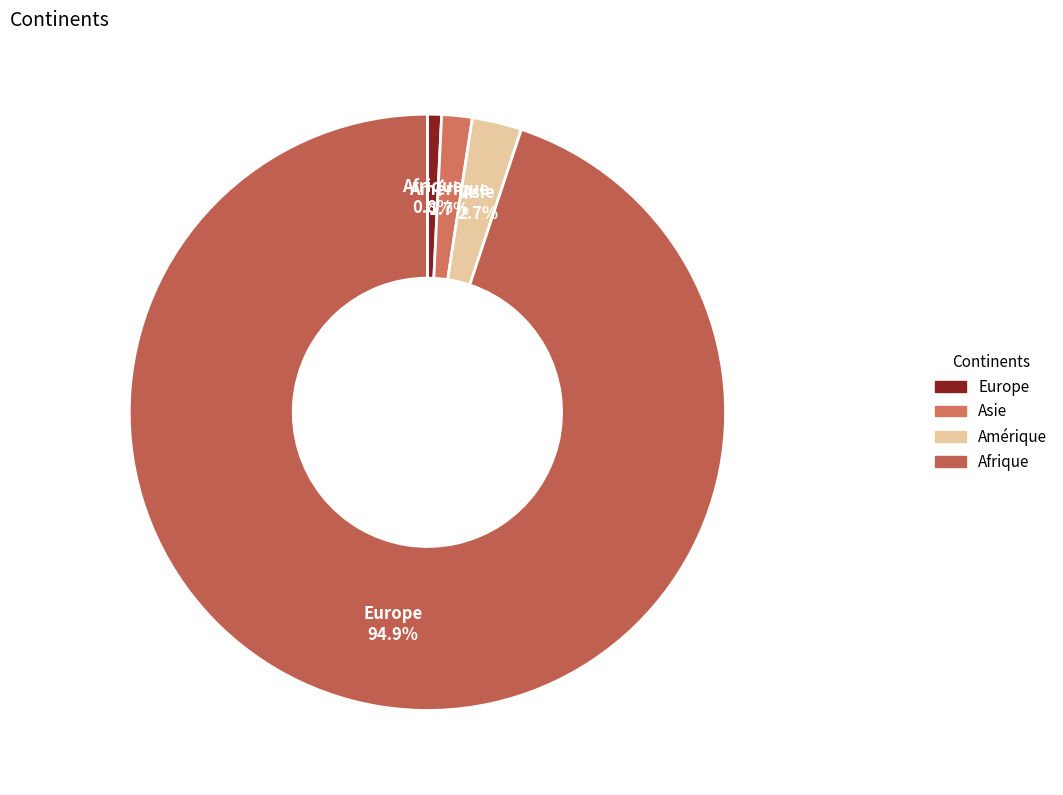

To the nearest percent, what is the difference between the Europe and Amérique slice percentages?

93%